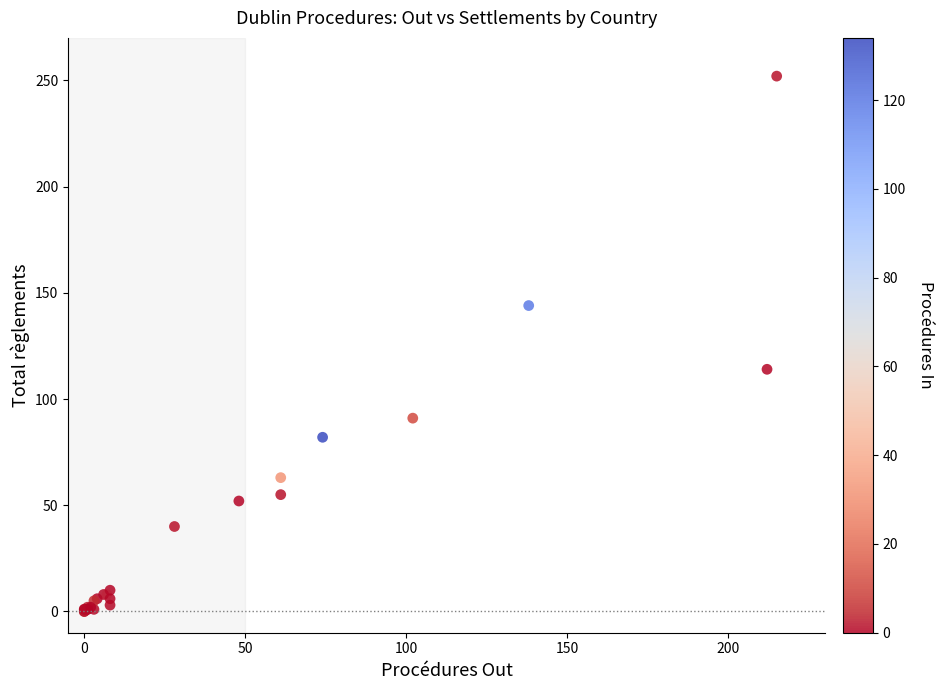

What Y value in the scatter plot is closest to 126?

114